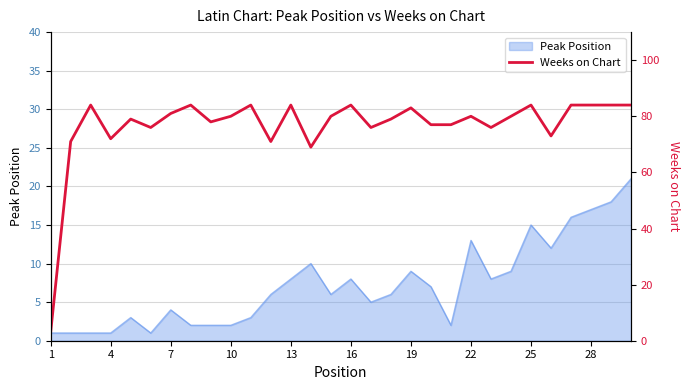

The Peak Position series shows 4 at 7. True or false?

True